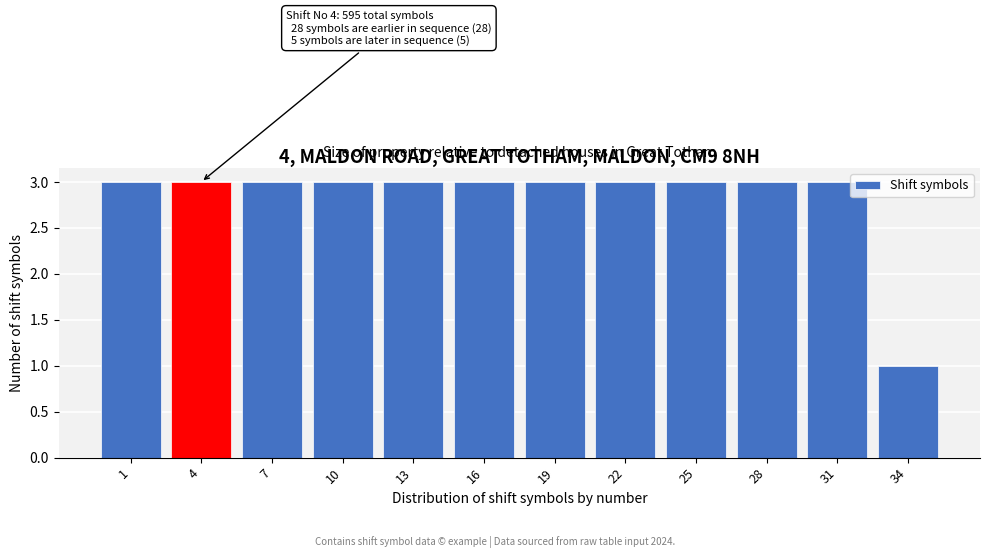

Reading left to right, what are all the values shown in this chart?

1=3	4=3	7=3	10=3	13=3	16=3	19=3	22=3	25=3	28=3	31=3	34=1